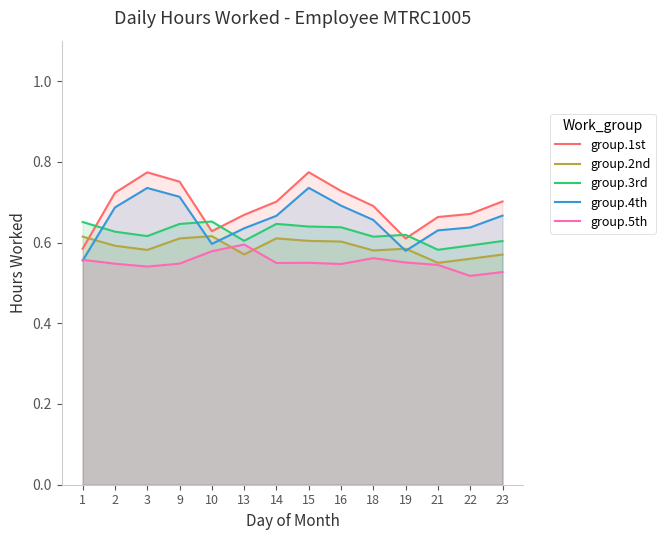

What value does the group.2nd series have at 22?

0.6